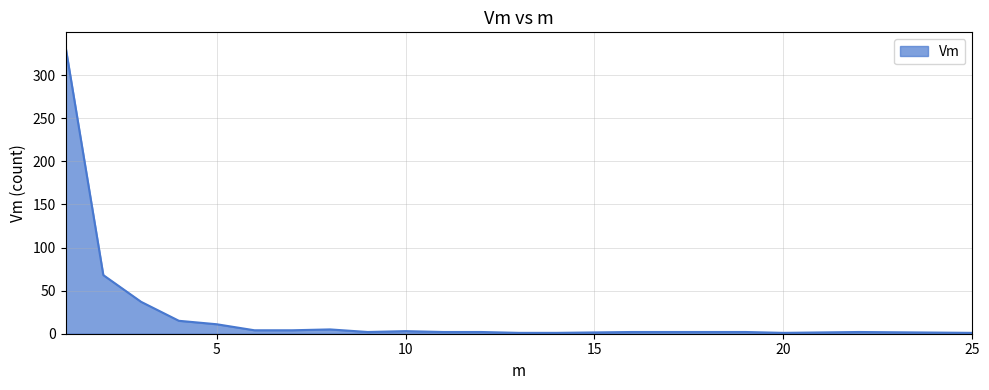

What is the difference between the maximum and minimum values?

332